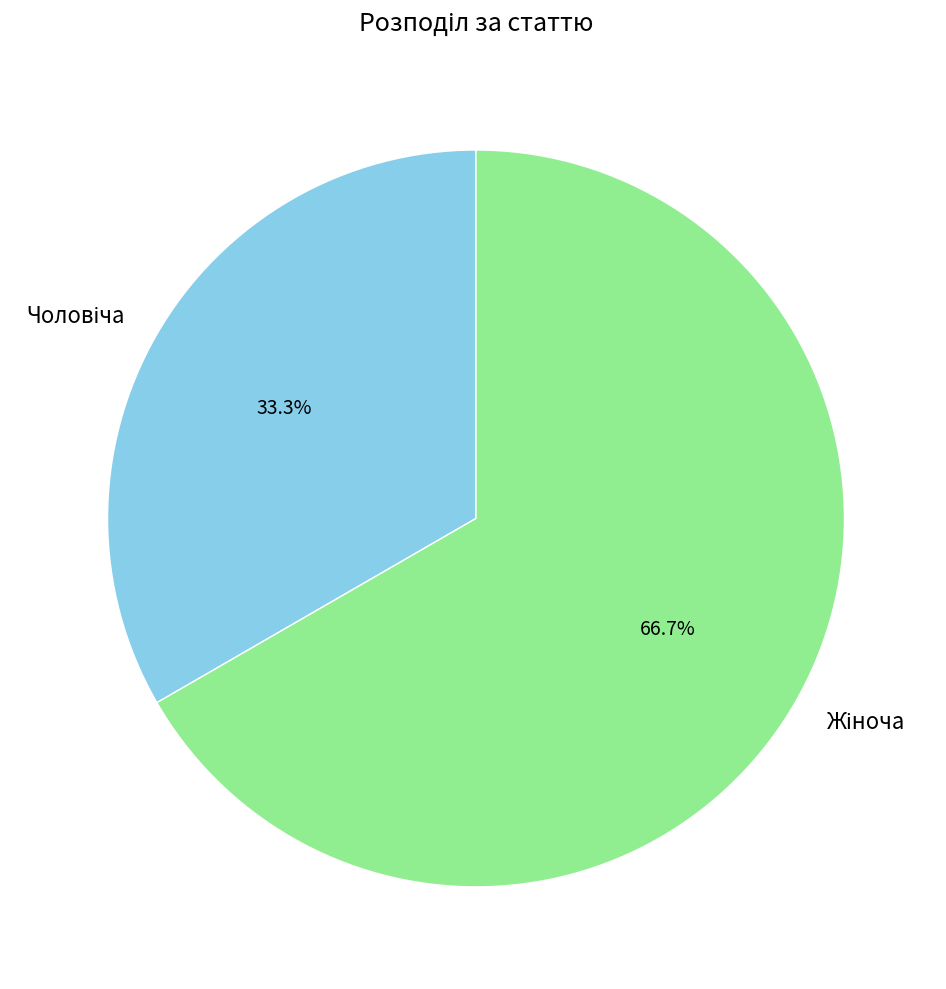

Is there a majority slice in this chart?

Yes